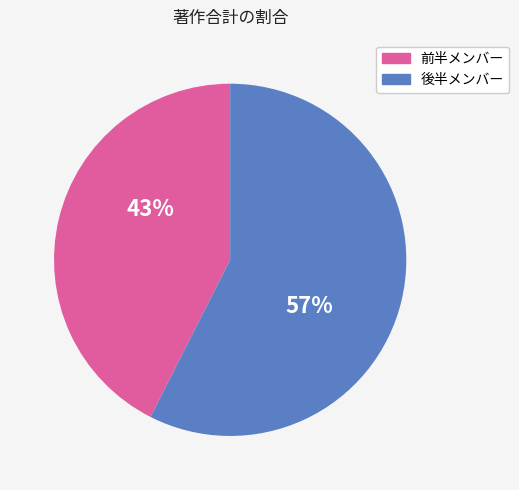

How many slices are in this pie chart?

2